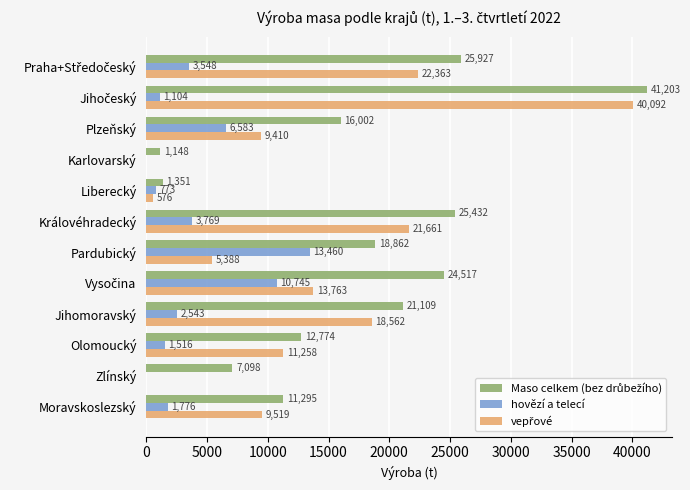

The hovězí a telecí series shows -4623.5 at Karlovarský. True or false?

False